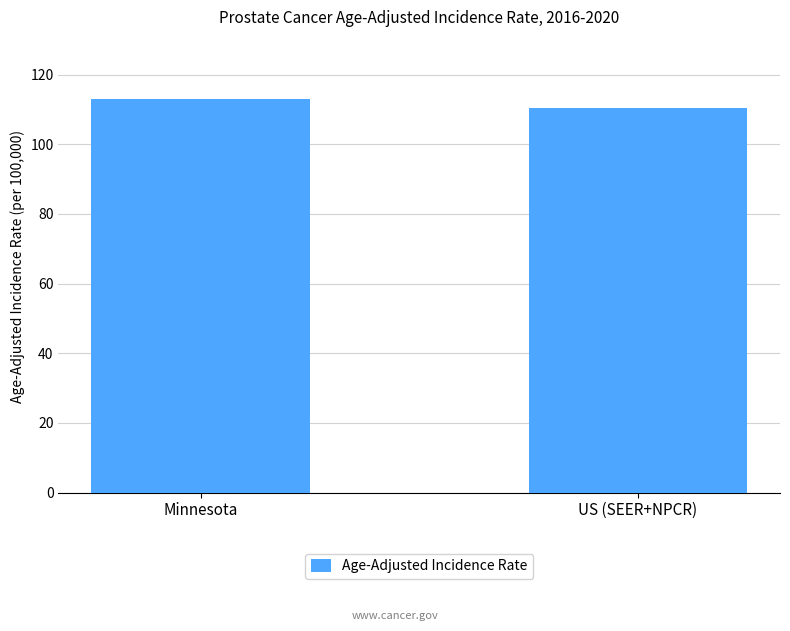

What is the average value?

111.8